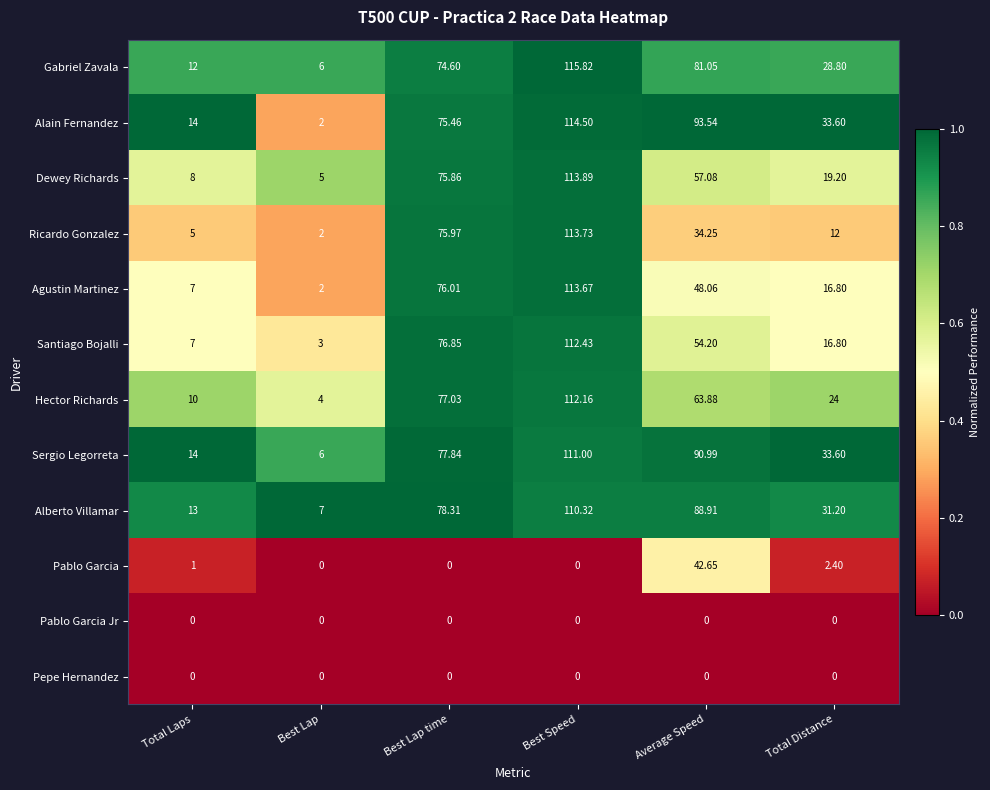

How many distinct data groups are displayed?

12